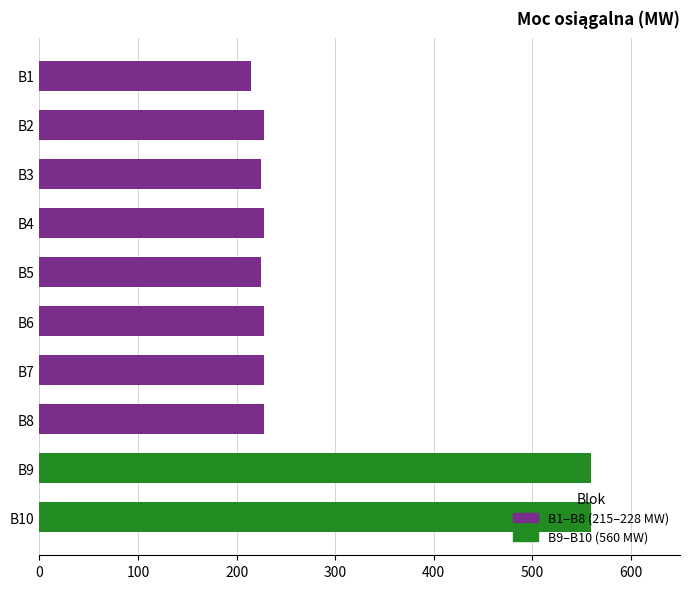

What is the minimum value shown in the chart?

215